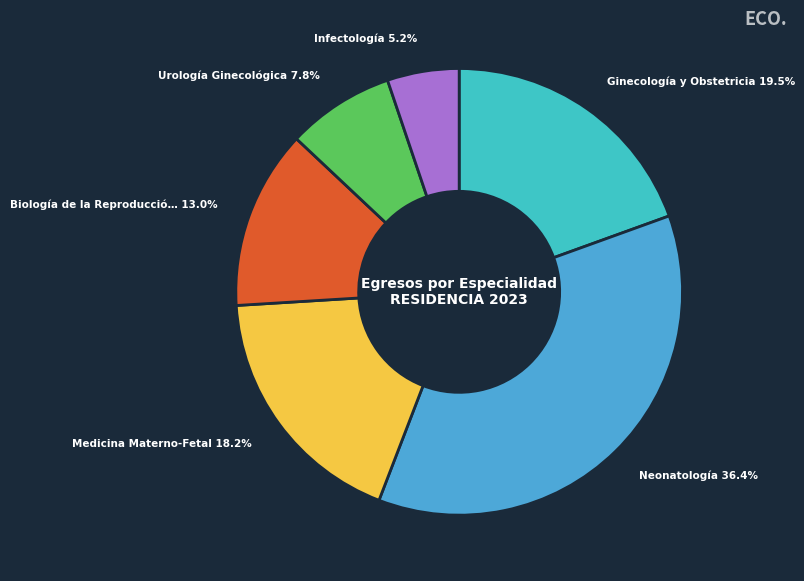

To the nearest percent, what is the average slice percentage?

17%